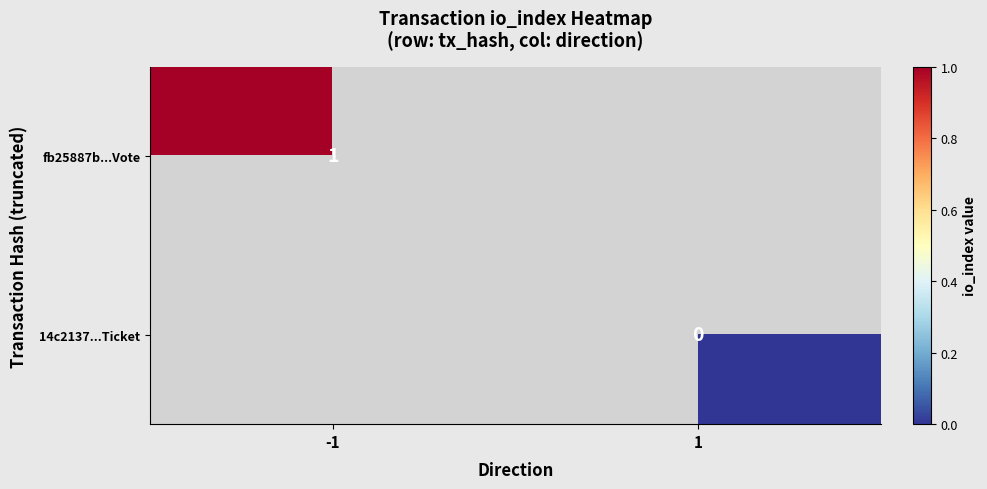

List the labels in order of fb25887b...Vote value, largest first.

-1, 1